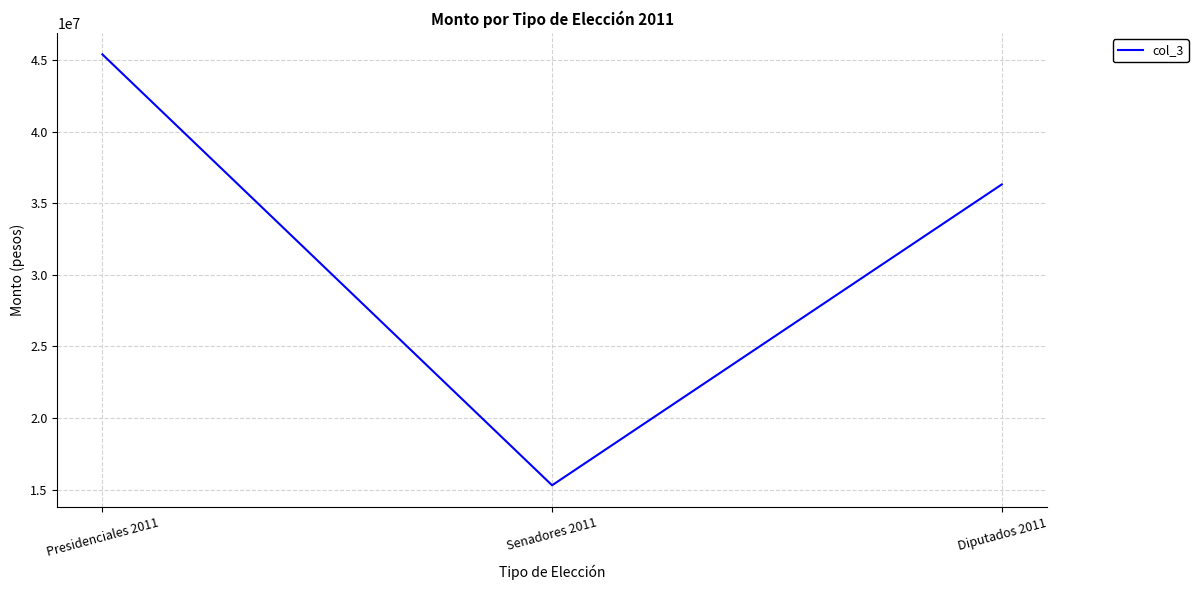

How many lines are shown in the chart?

1